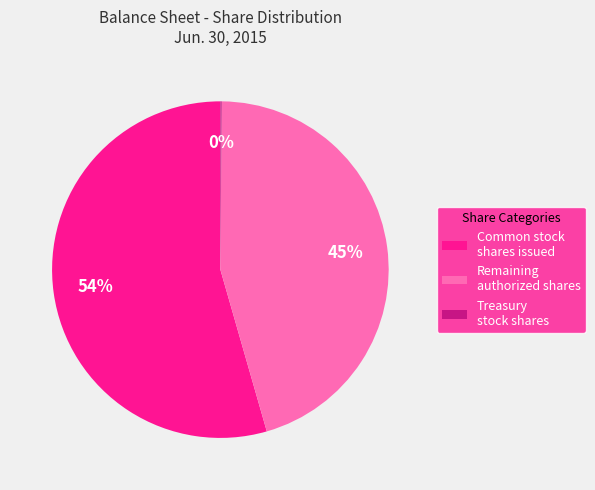

Between Remaining authorized shares and Common stock shares issued, which is larger?

Common stock shares issued